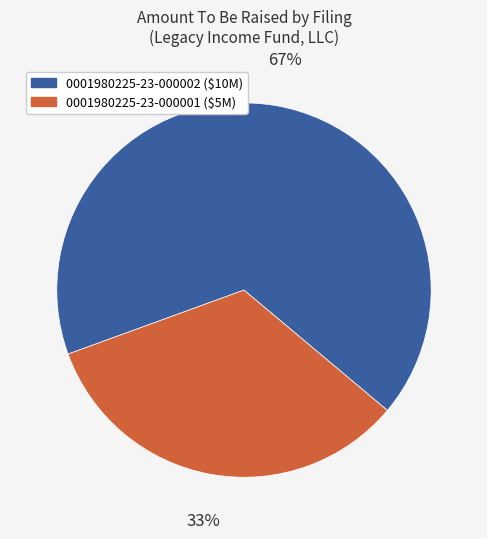

The 0001980225-23-000001 slice represents 27% of the pie. True or false?

False